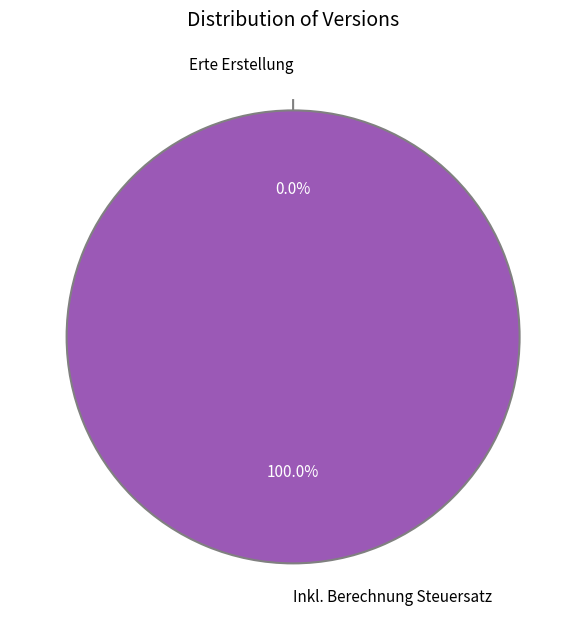

Is Erte Erstellung the majority of the pie?

No